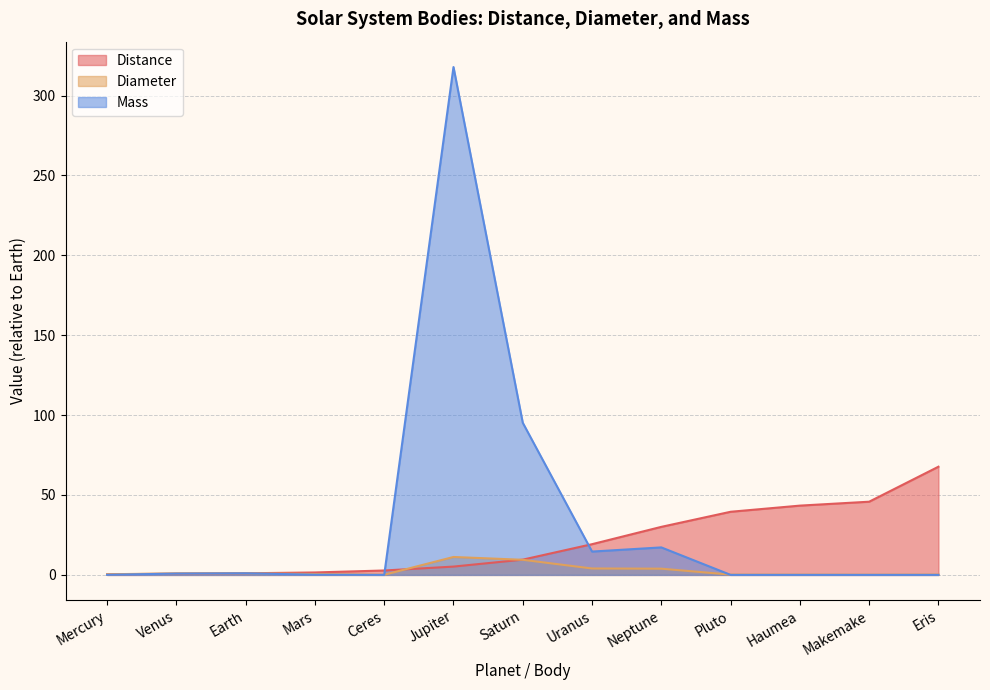

List the series in order of their overall mean, lowest first.

Diameter, Distance, Mass